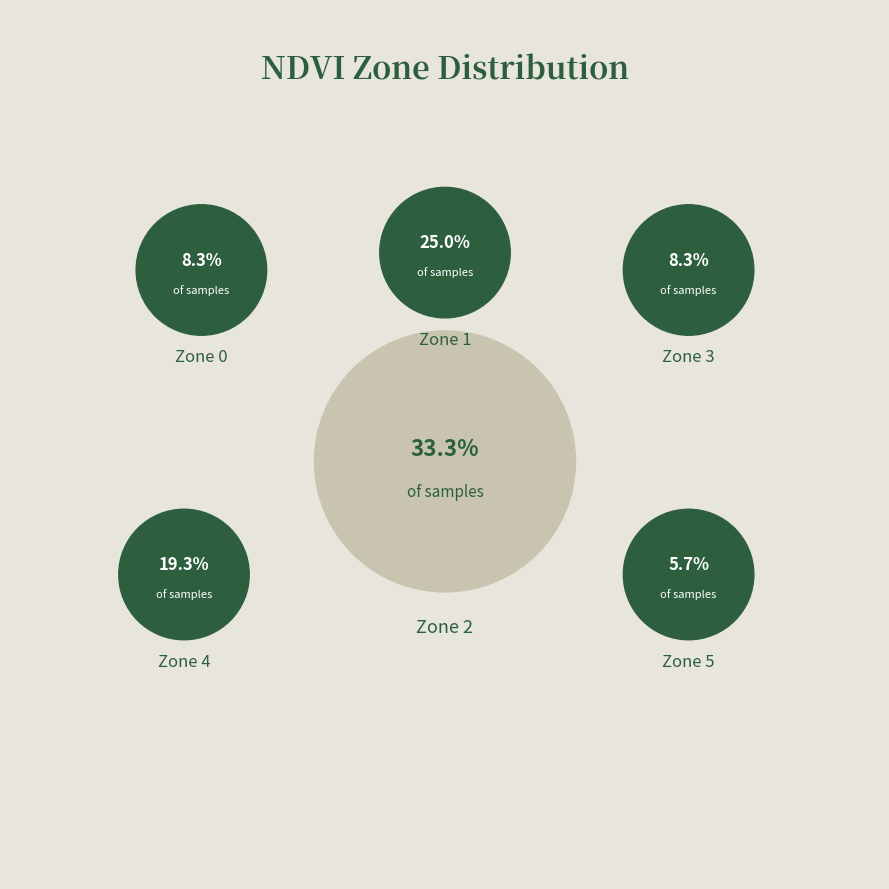

The Zone 3 slice represents 8% of the pie. True or false?

True